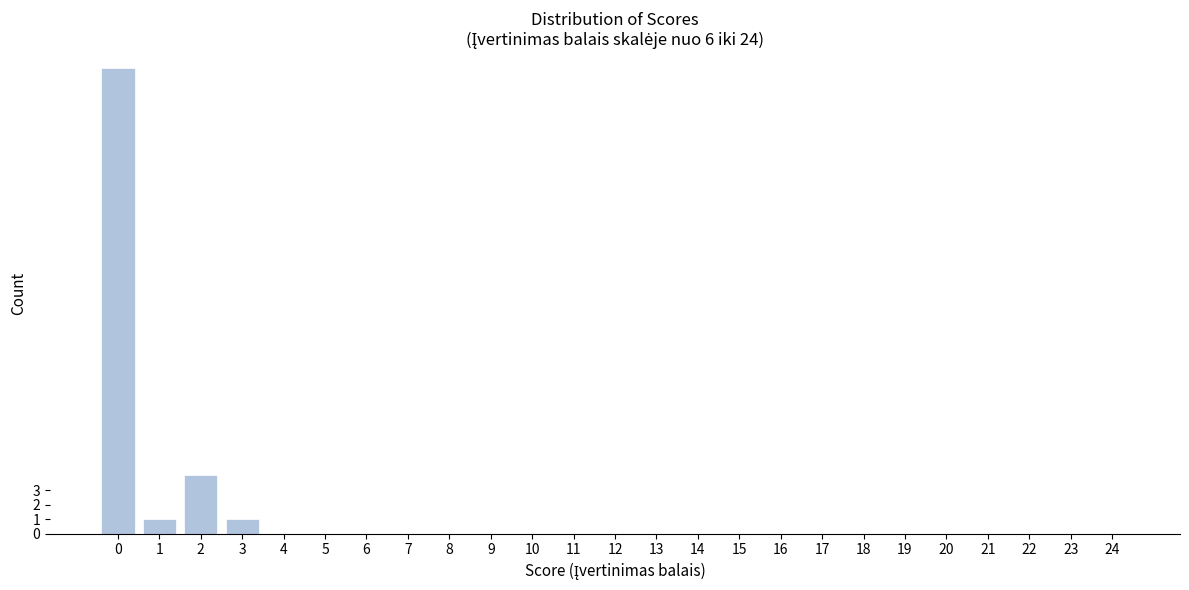

Reading left to right, list all the values displayed in this chart.

0=32	1=1	2=4	3=1	4=0	5=0	6=0	7=0	8=0	9=0	10=0	11=0	12=0	13=0	14=0	15=0	16=0	17=0	18=0	19=0	20=0	21=0	22=0	23=0	24=0